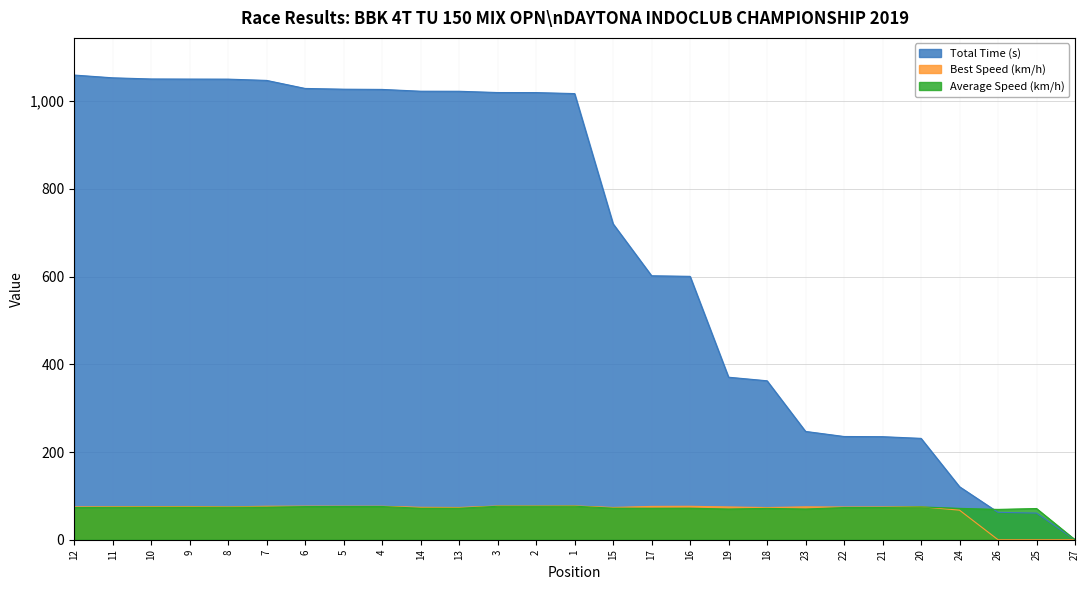

What are all the series names shown in the legend?

Total Time (s), Best Speed (km/h), Average Speed (km/h)